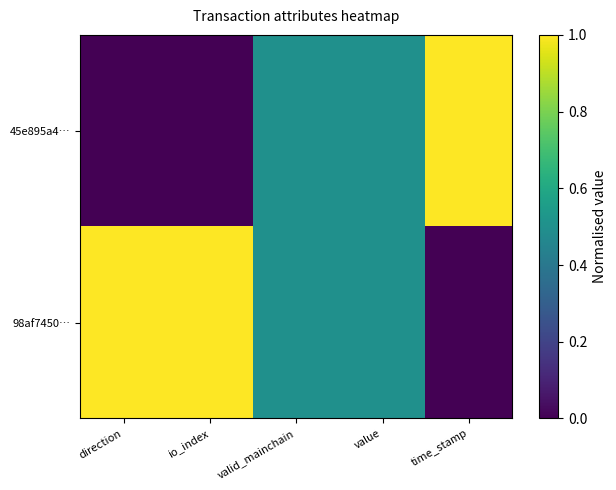

Which series has the widest spread of values?

45e895a4…